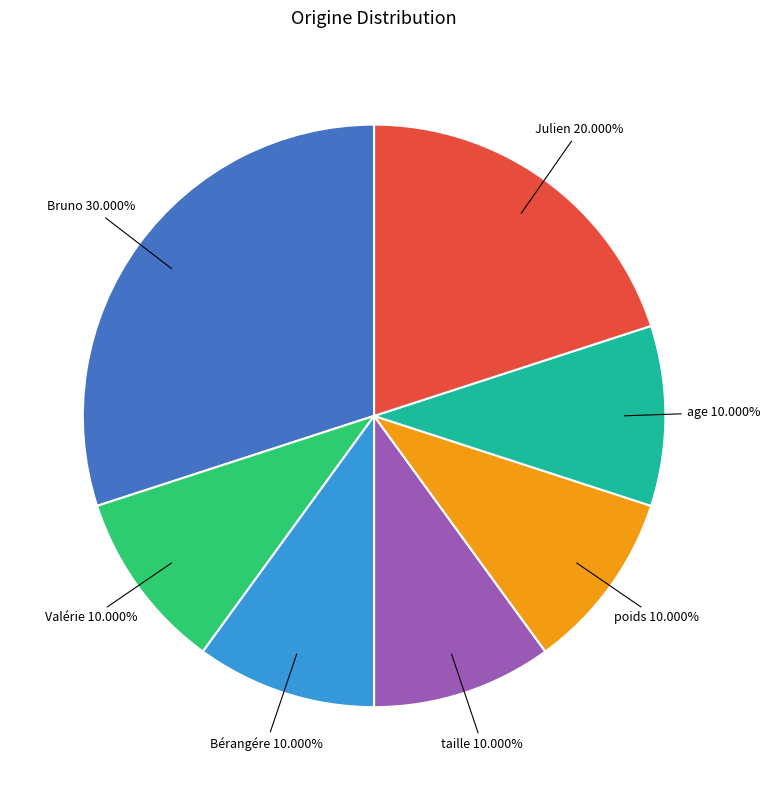

Does any single category account for the majority?

No